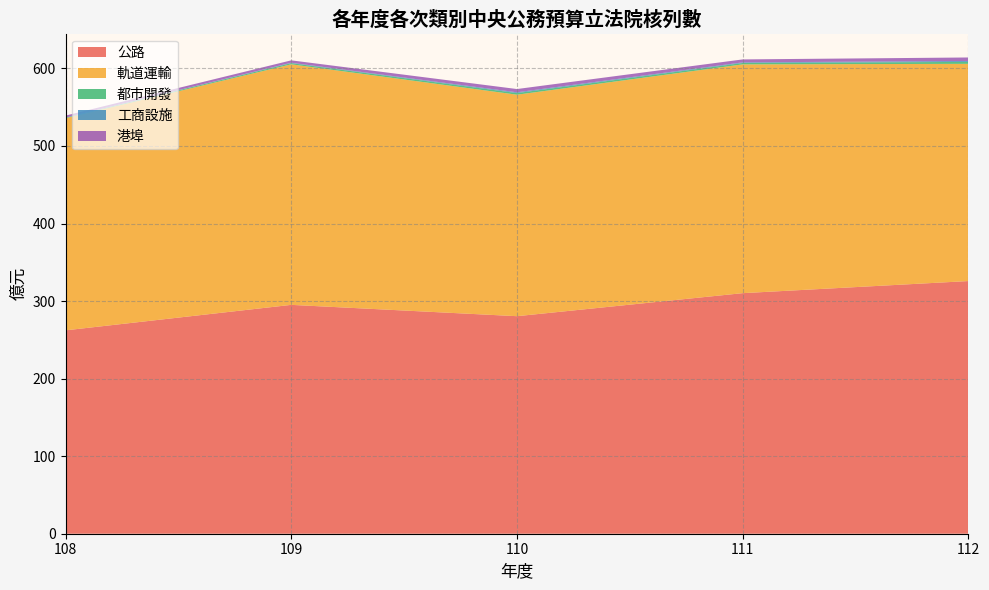

Which category has the highest value in the 公路 series?

112